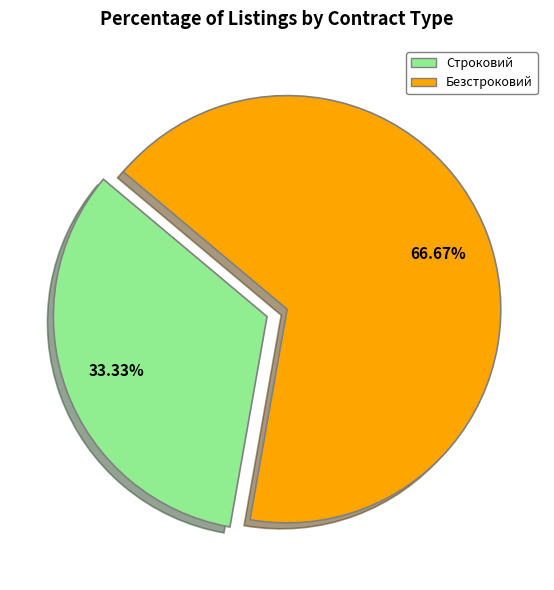

What is the ratio of the value at Строковий to the value at Безстроковий?

0.5